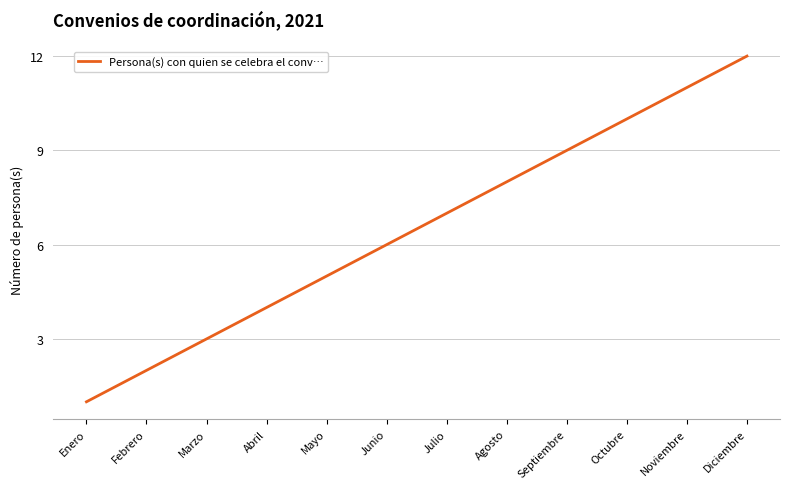

List the labels in order of value, largest first.

Diciembre, Noviembre, Octubre, Septiembre, Agosto, Julio, Junio, Mayo, Abril, Marzo, Febrero, Enero